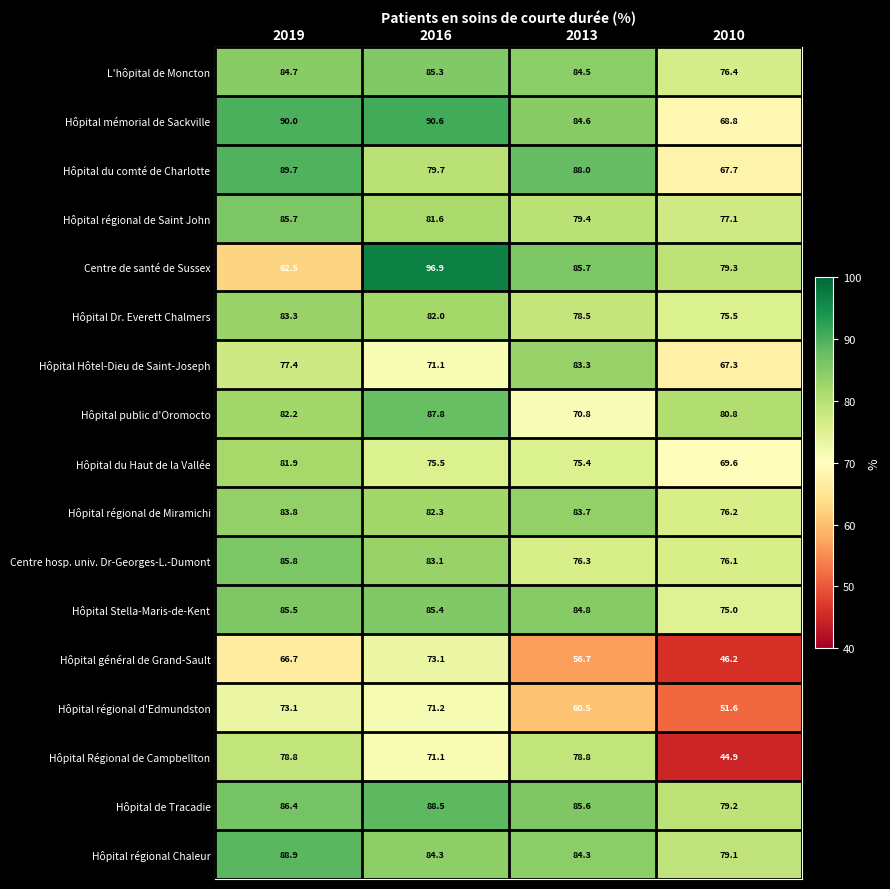

What is the highest value of the Hôpital Régional de Campbellton series?

78.8